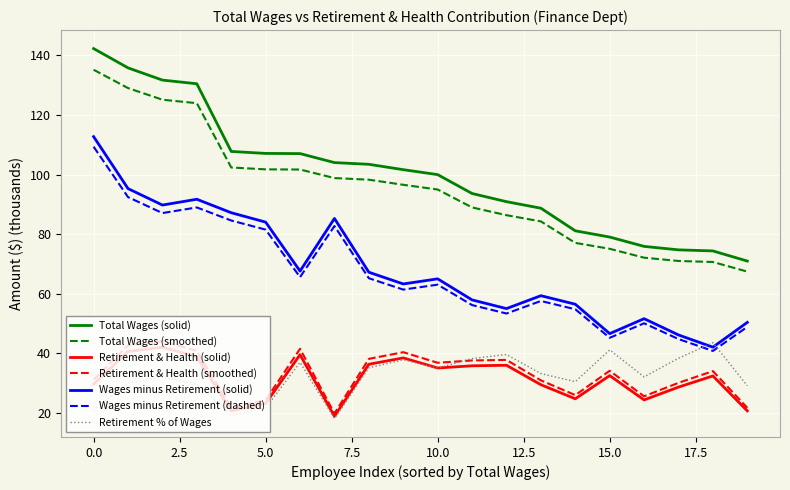

What is the maximum value shown in the chart?

142.3